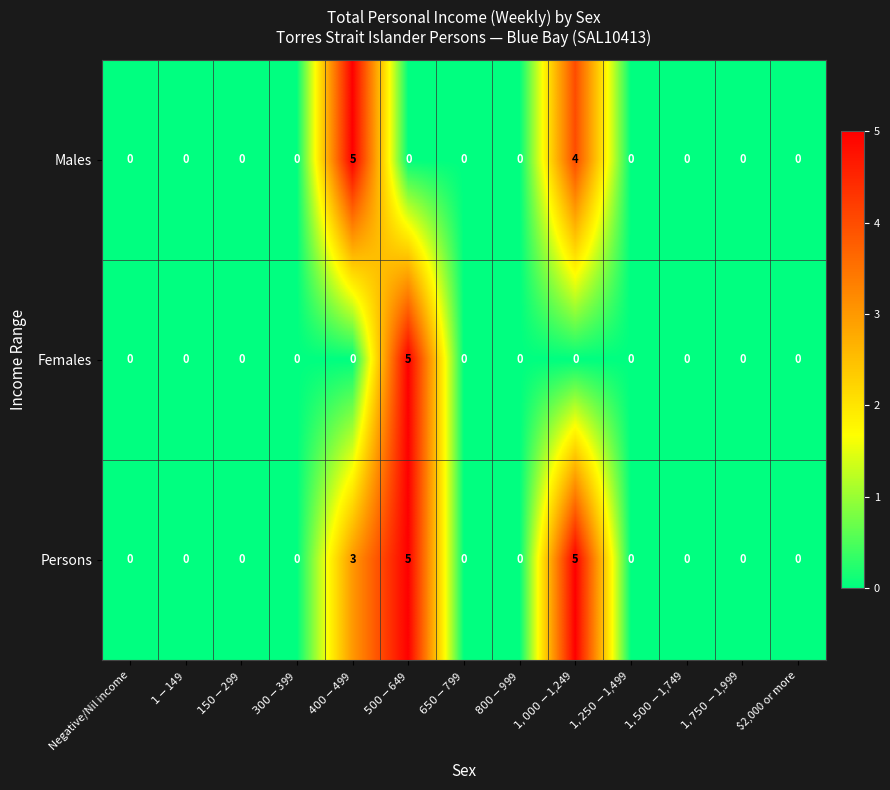

What is the sum of all Males values?

9